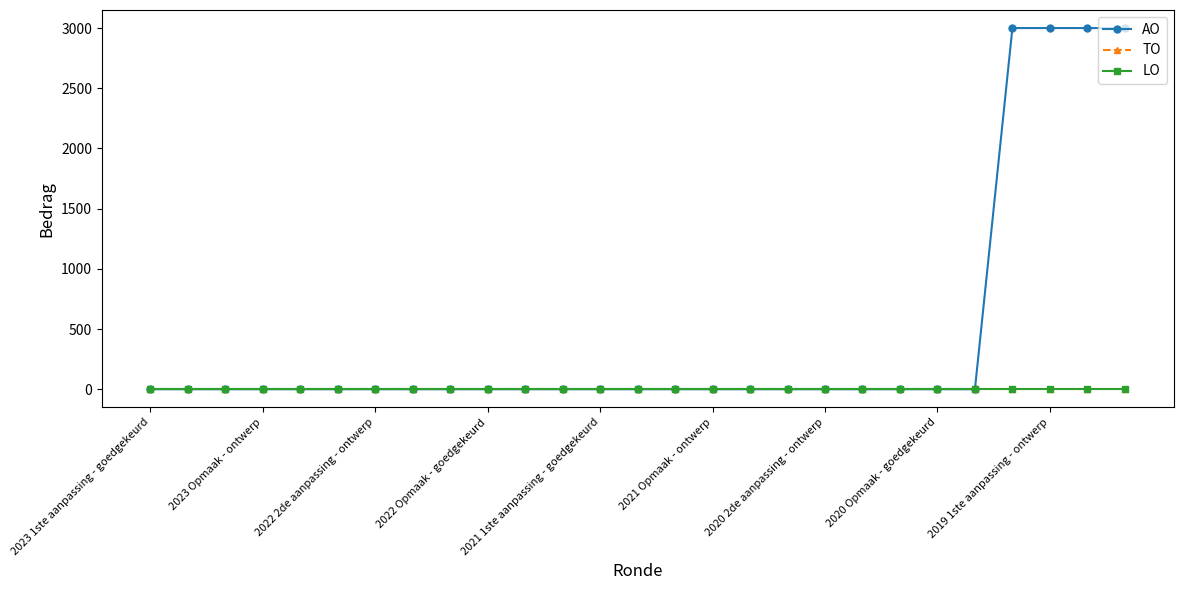

Is this an area chart (filled region under the line)?

No